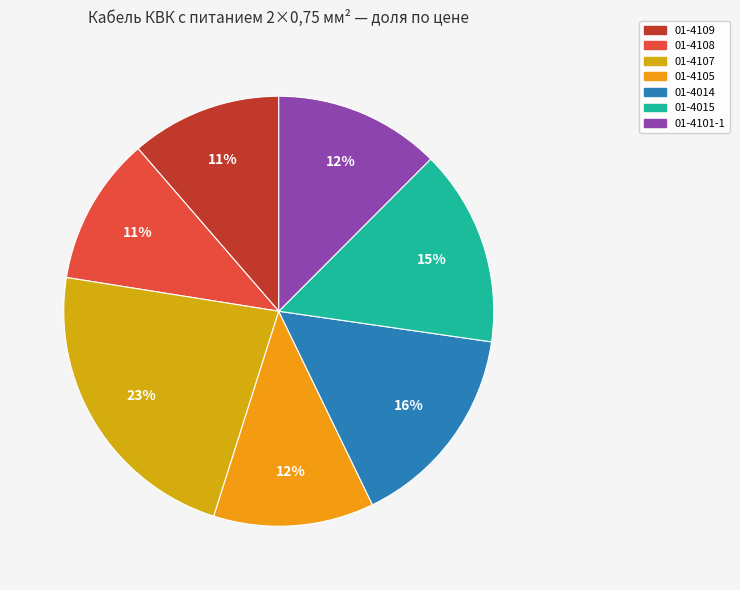

Is there any slice that represents more than half of the pie?

No